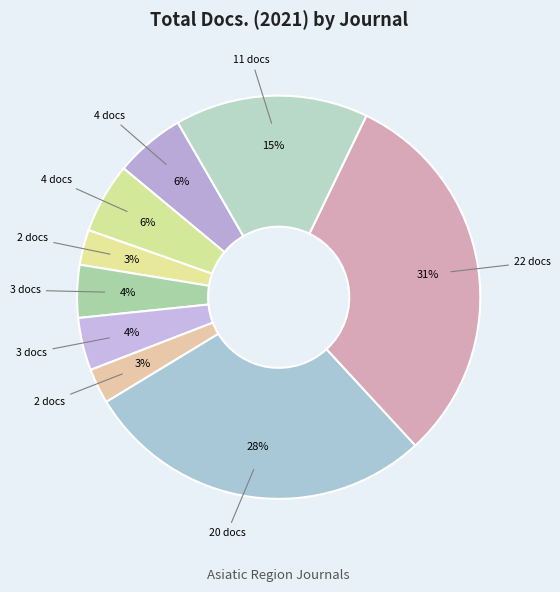

How many segments does this pie chart have?

9